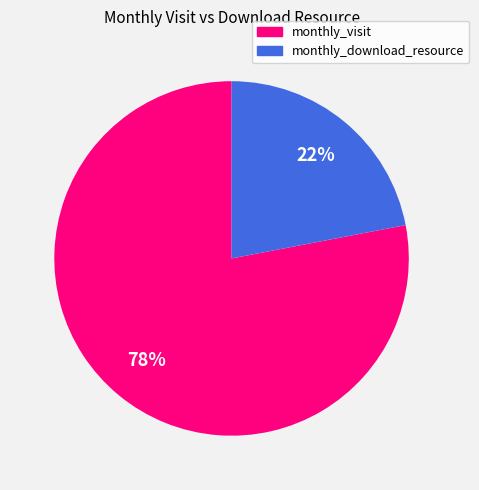

To the nearest percent, what is the difference between the largest and smallest slice percentages?

56%